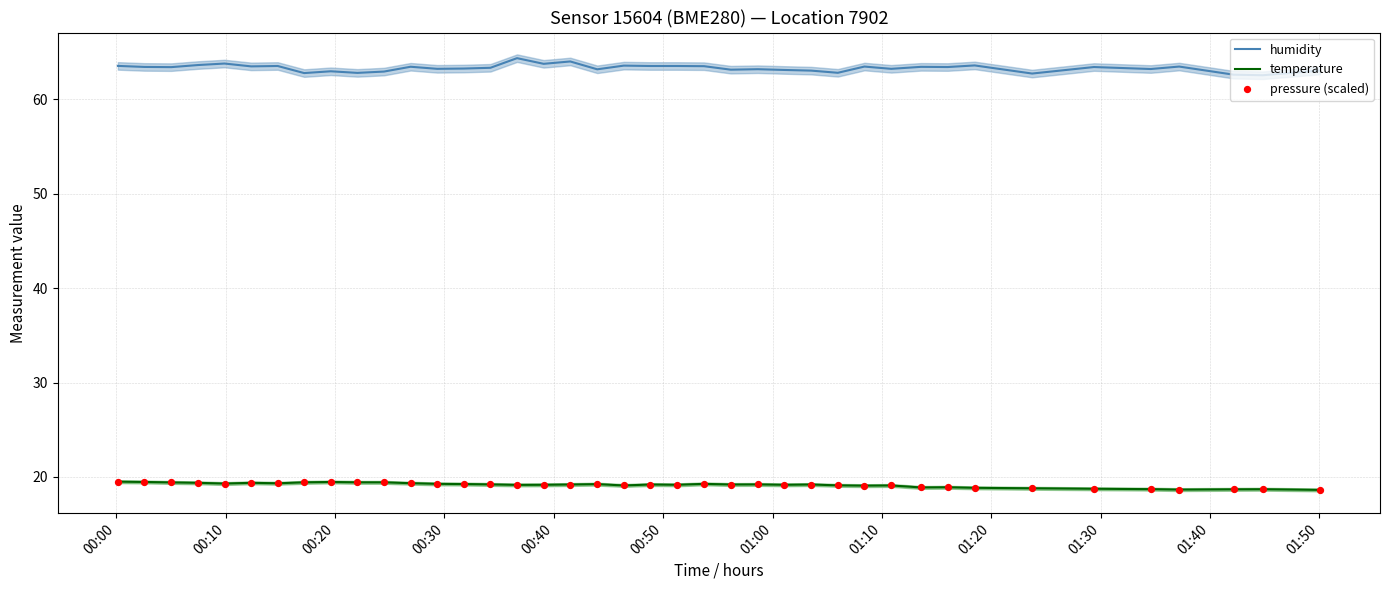

Which series contains the lowest Y value?

temperature